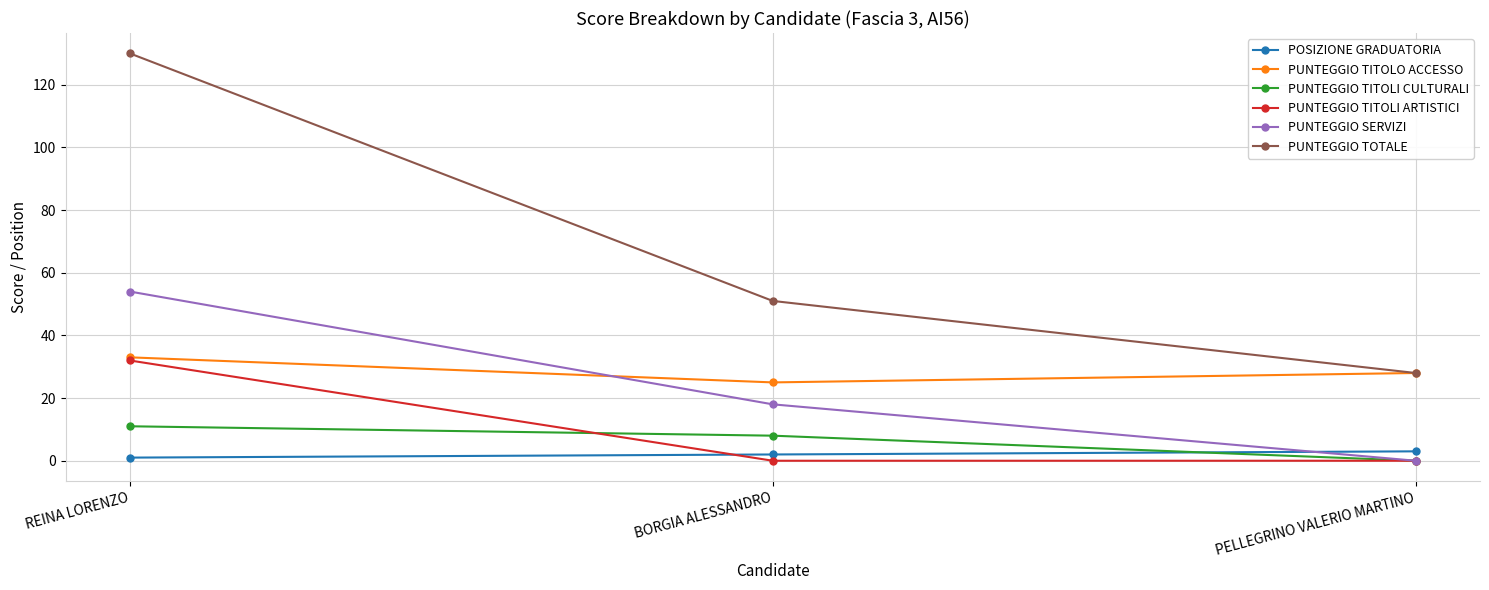

The value of PUNTEGGIO SERVIZI at REINA LORENZO is 54. True or false?

True